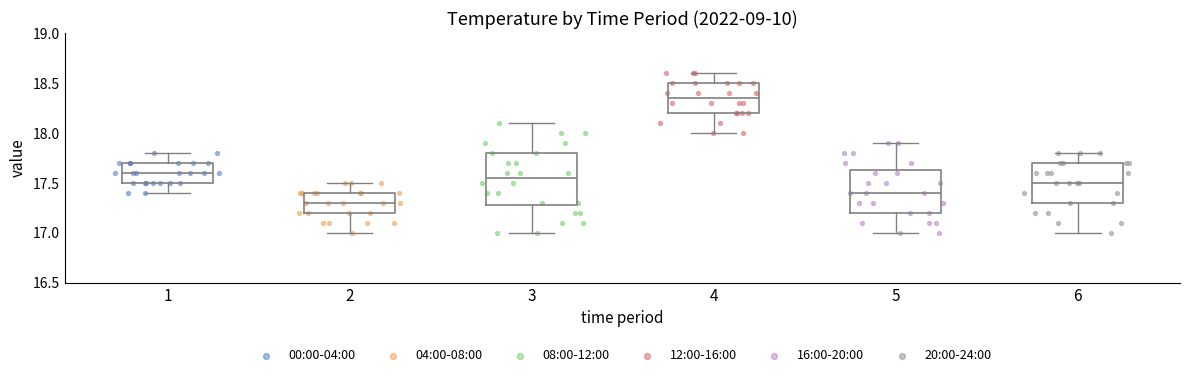

Where is the upper edge of the box at x = 5 on the y-axis? The values are not printed on the chart, so give them approximately, as read against the axis.

17.65